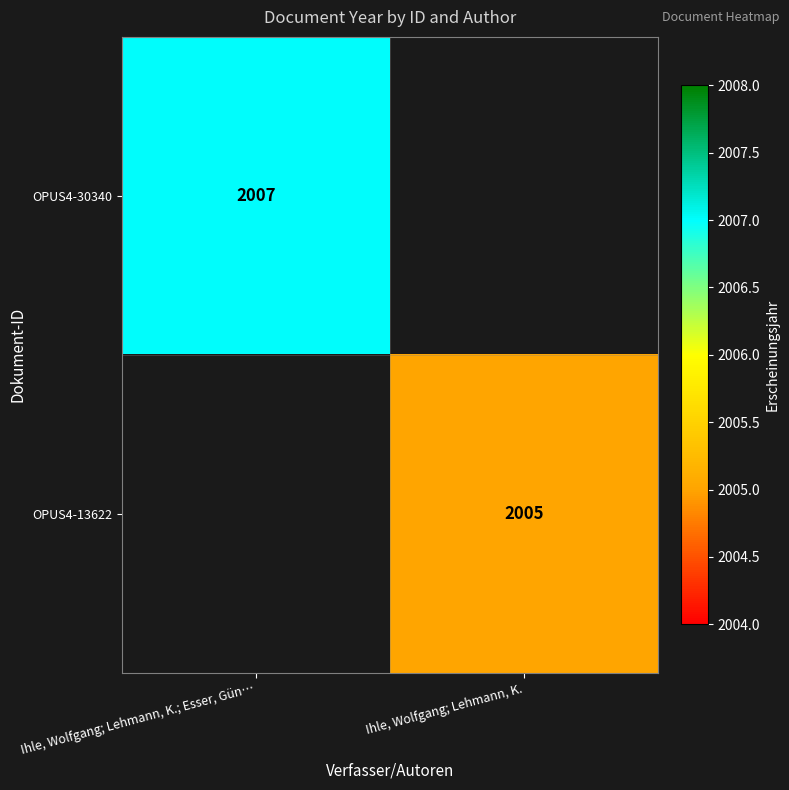

True or false: OPUS4-13622 has a value of 1068 at Ihle, Wolfgang; Lehmann, K..

False